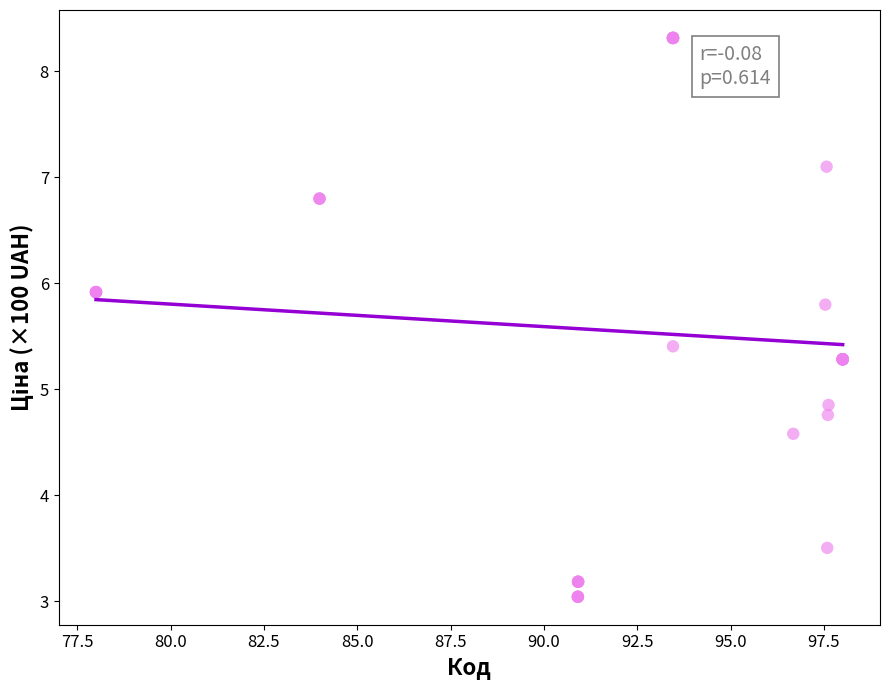

What Y value in the scatter plot is closest to 5?

4.9